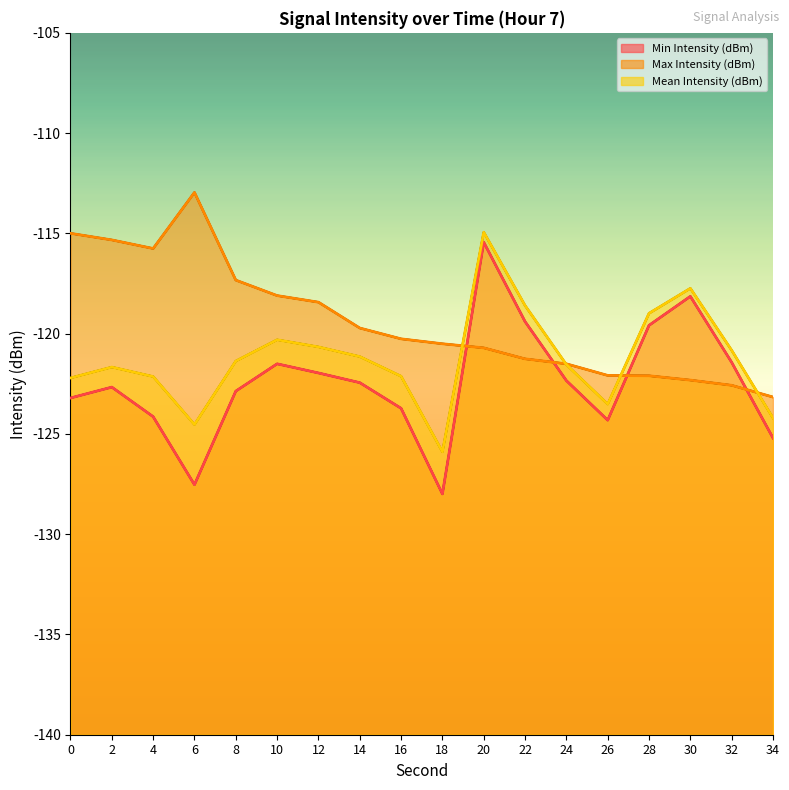

True or false: Mean Intensity (dBm) and Min Intensity (dBm) cross at least once.

False